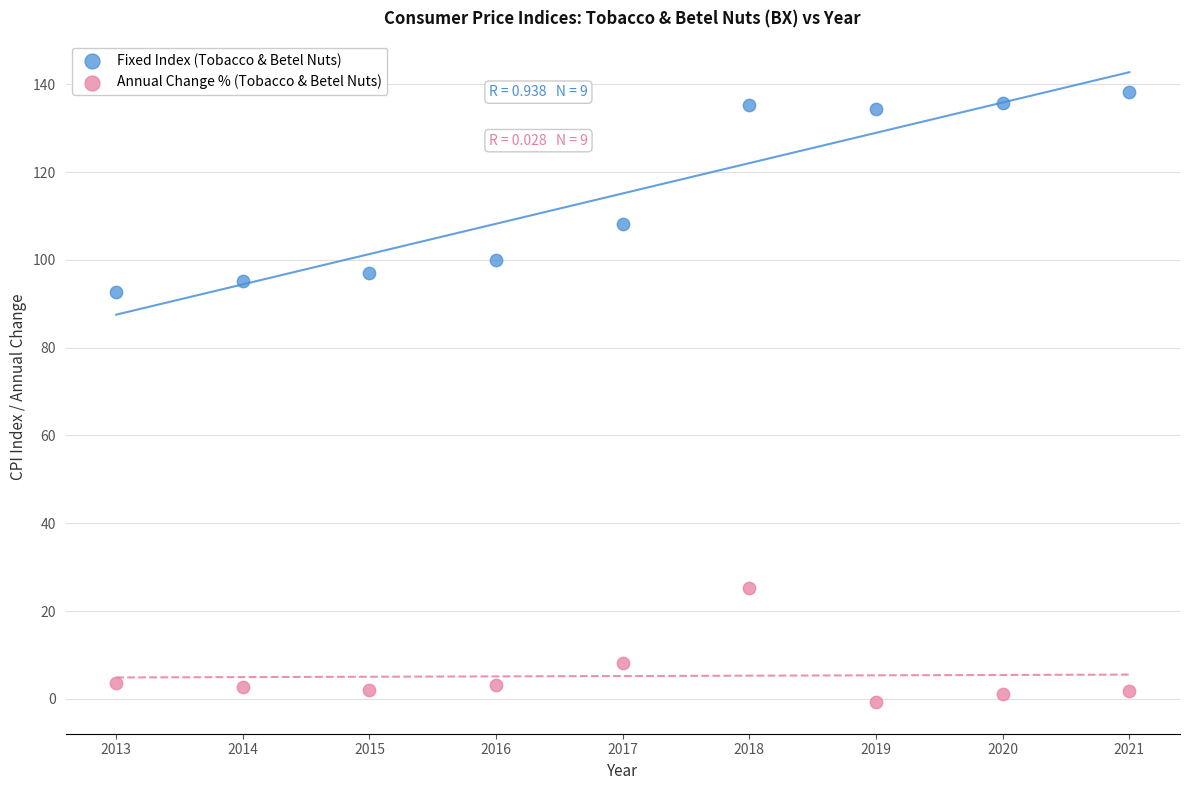

What are all the series names shown in the legend?

Fixed Index (Tobacco & Betel Nuts), Annual Change % (Tobacco & Betel Nuts)